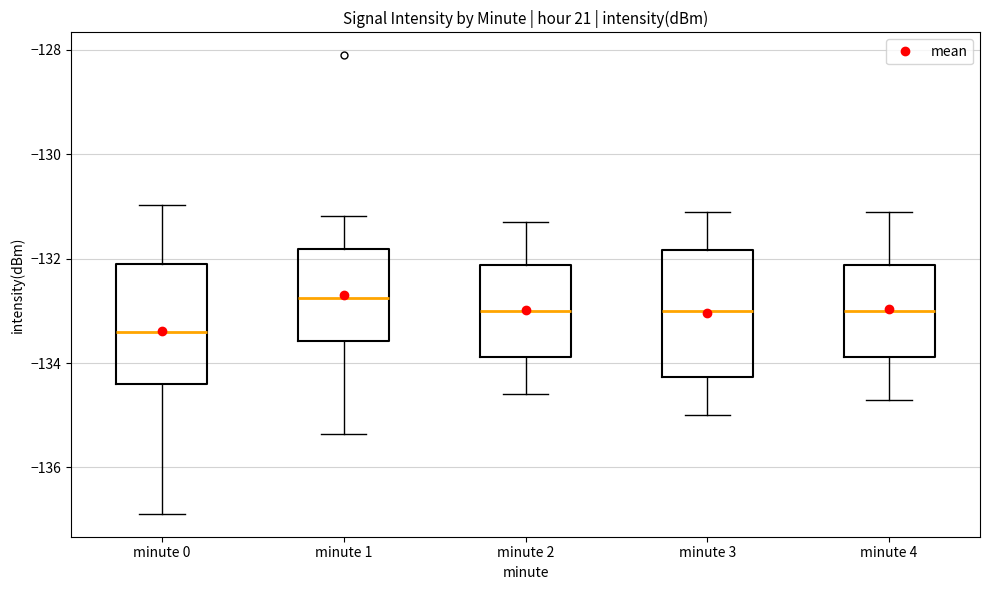

Which box has the lowest median line?

minute 0